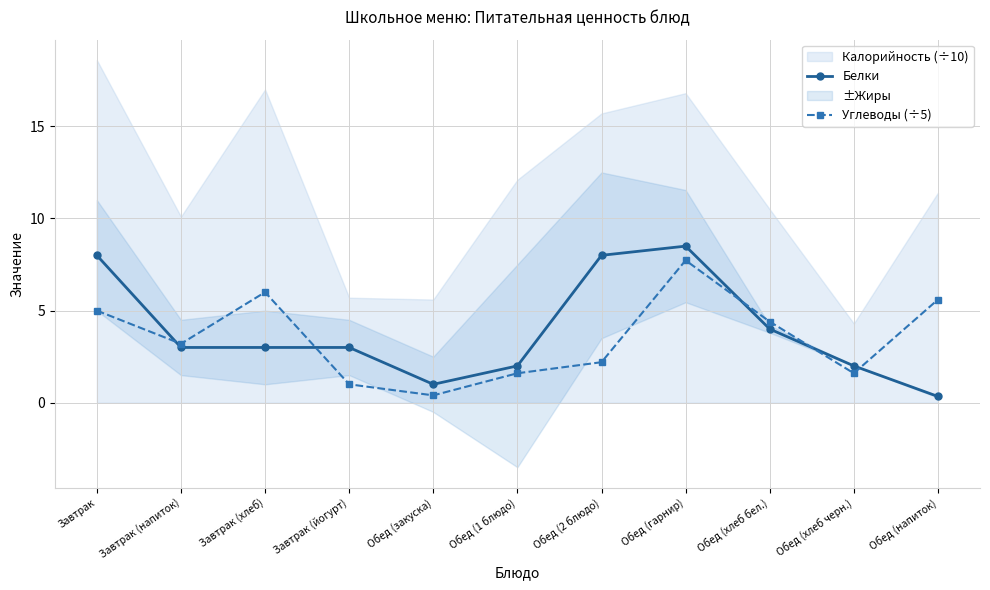

What is the maximum value for Белки?

8.5